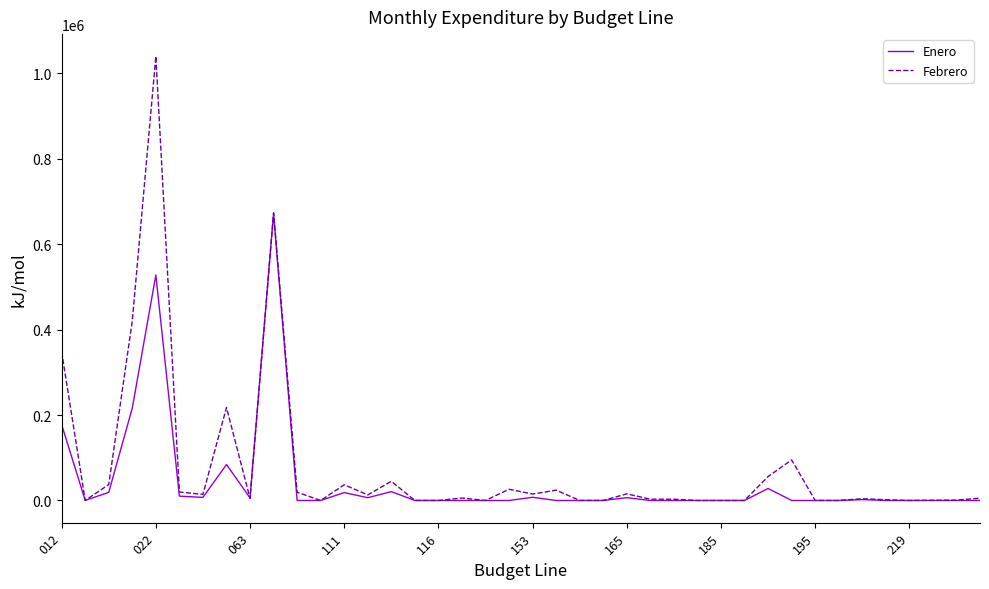

Rank the series by their maximum value, from lowest to highest.

Enero, Febrero